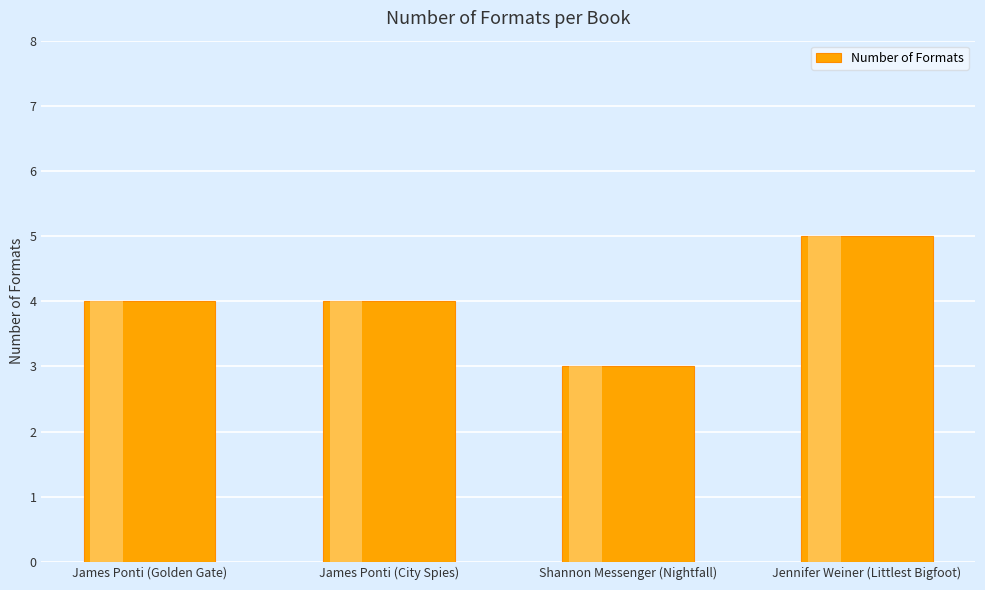

What is the label of the 2nd bar from the left?

James Ponti (City Spies)